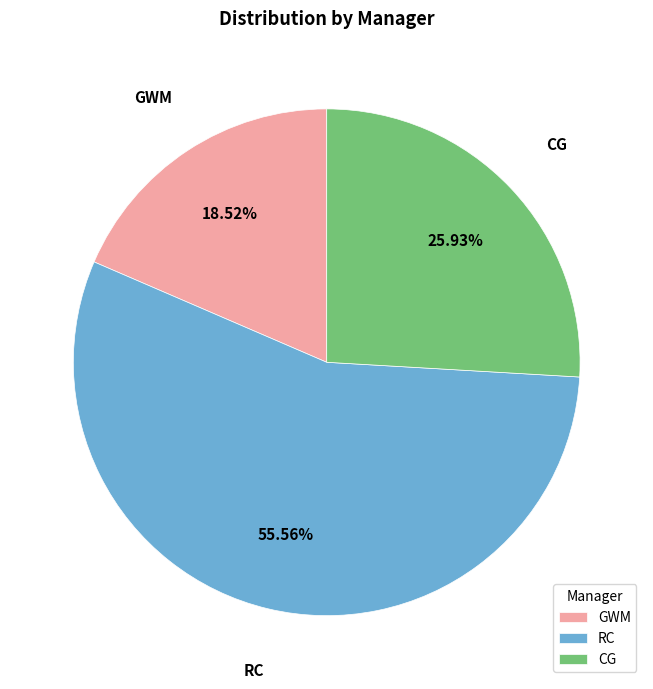

How many segments does this pie chart have?

3